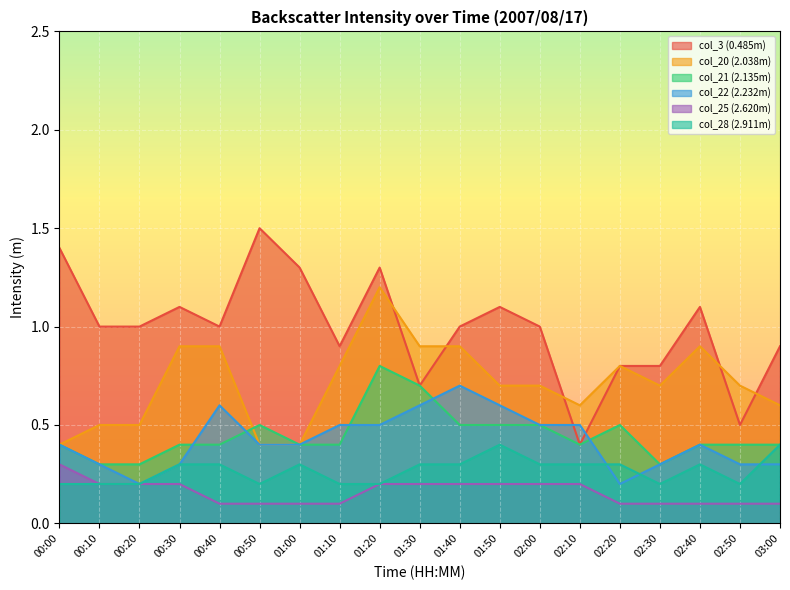

What are all the series names shown in the legend?

col_3 (0.485m), col_20 (2.038m), col_21 (2.135m), col_22 (2.232m), col_25 (2.620m), col_28 (2.911m)